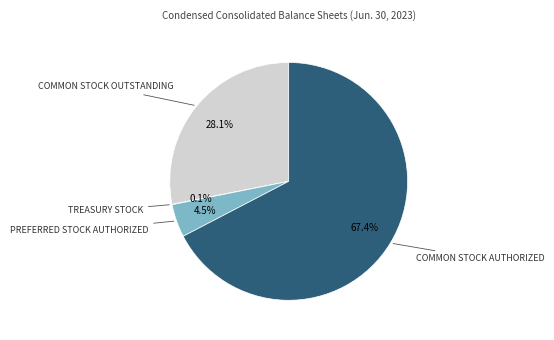

Does any single category account for the majority?

Yes